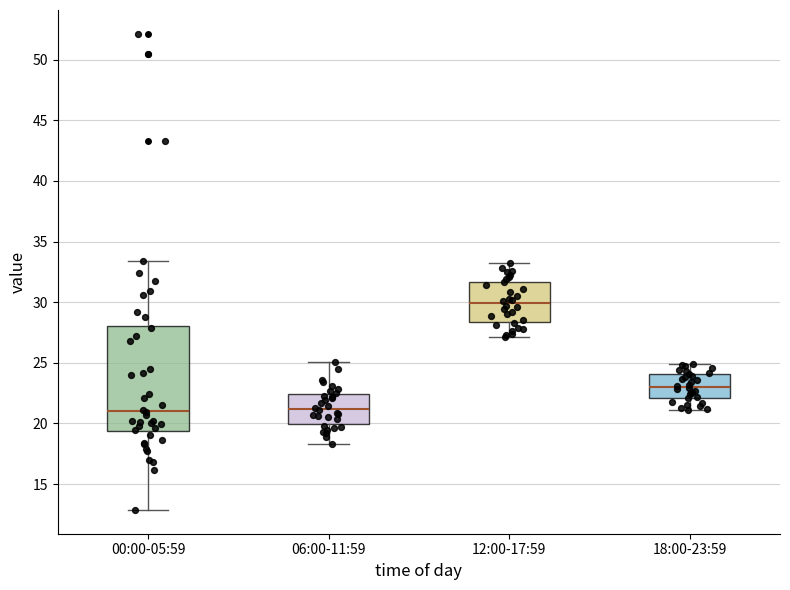

Reading left to right, read every box against the y-axis: the position of its median line, the range the box covers, and the ends of its whiskers. The values are not printed on the chart, so give them approximately, as read against the axis.

00:00-05:59: median 21.0, box 19.5 to 28.0, whiskers 13.0 to 33.5
06:00-11:59: median 21.0, box 20.0 to 22.5, whiskers 18.5 to 25.0
12:00-17:59: median 30.0, box 28.5 to 31.5, whiskers 27.0 to 33.0
18:00-23:59: median 23.0, box 22.0 to 24.0, whiskers 21.0 to 25.0